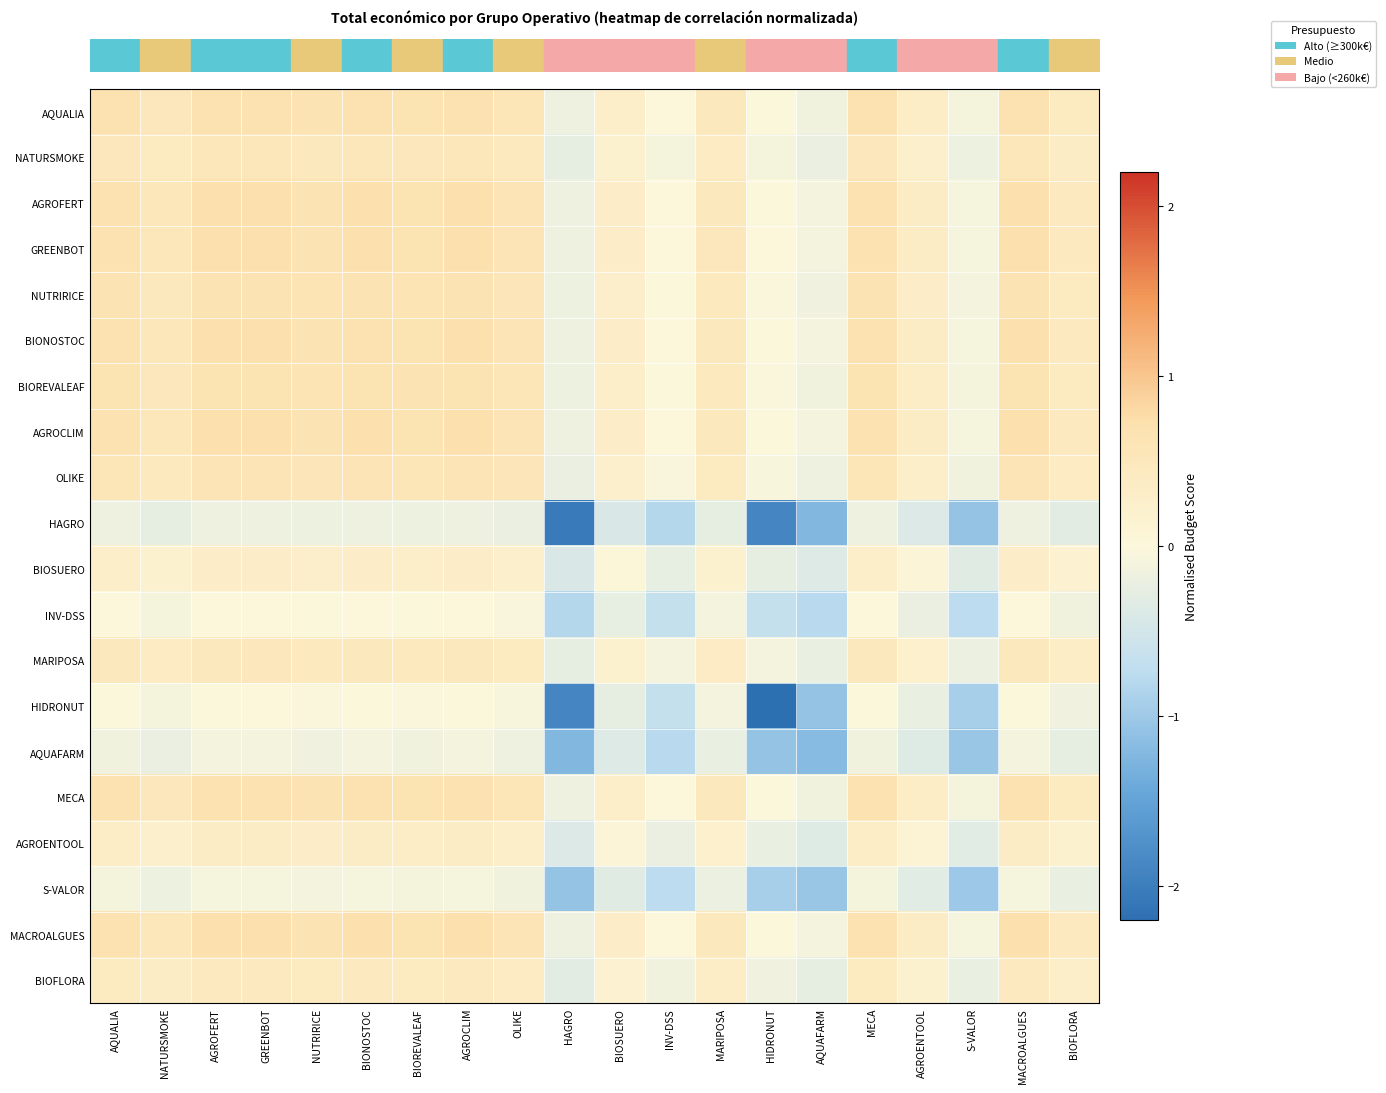

Count the number of categories in the chart.

20